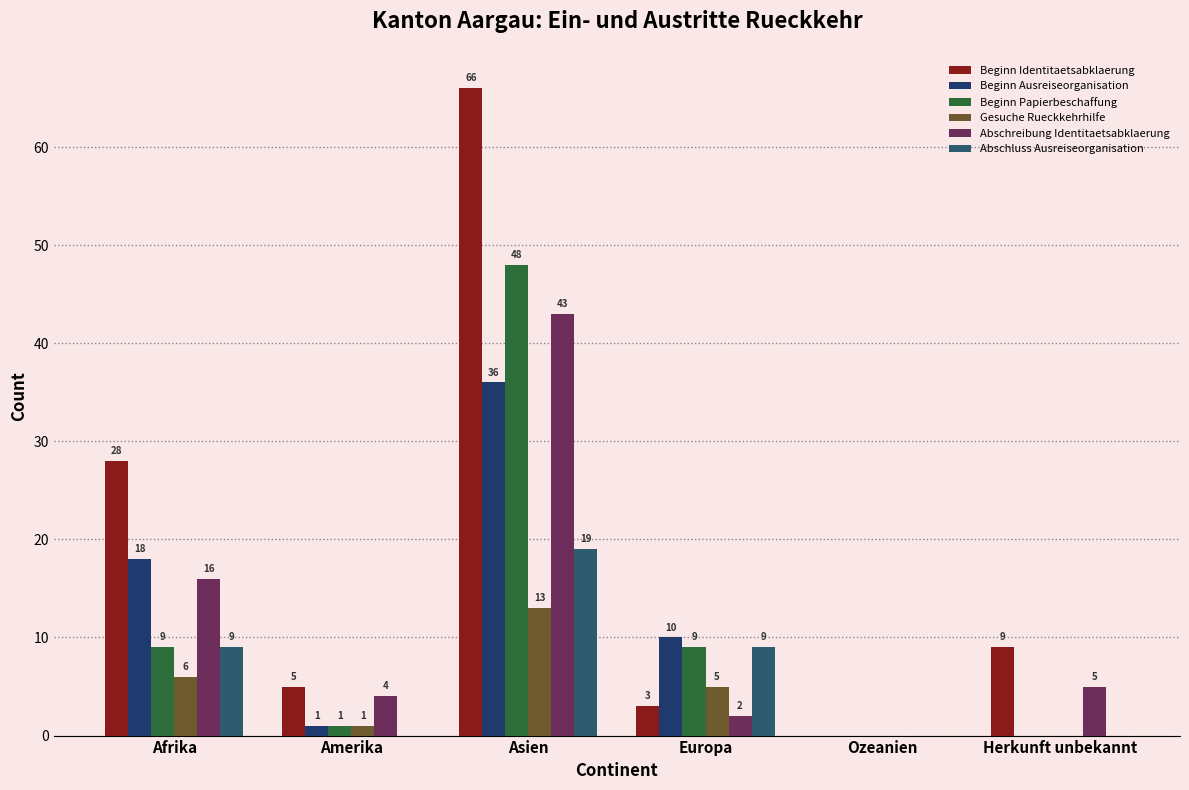

How many groups of bars are there?

6